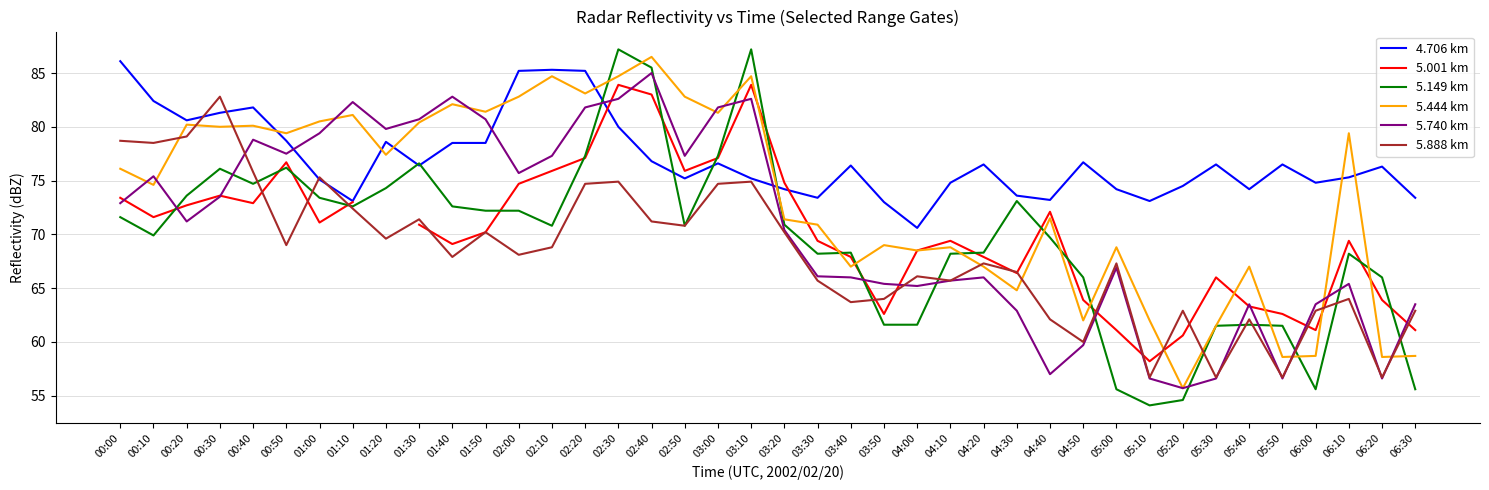

Which label corresponds to the largest value in the chart?

02:30